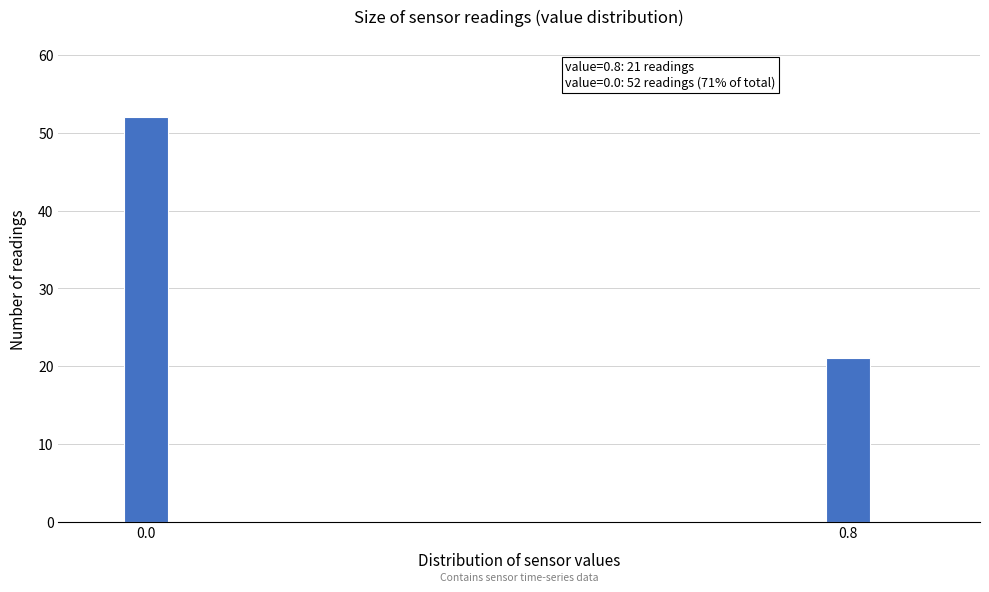

Reading right to left, what are all the values shown in this chart?

0.8=21	0.0=52